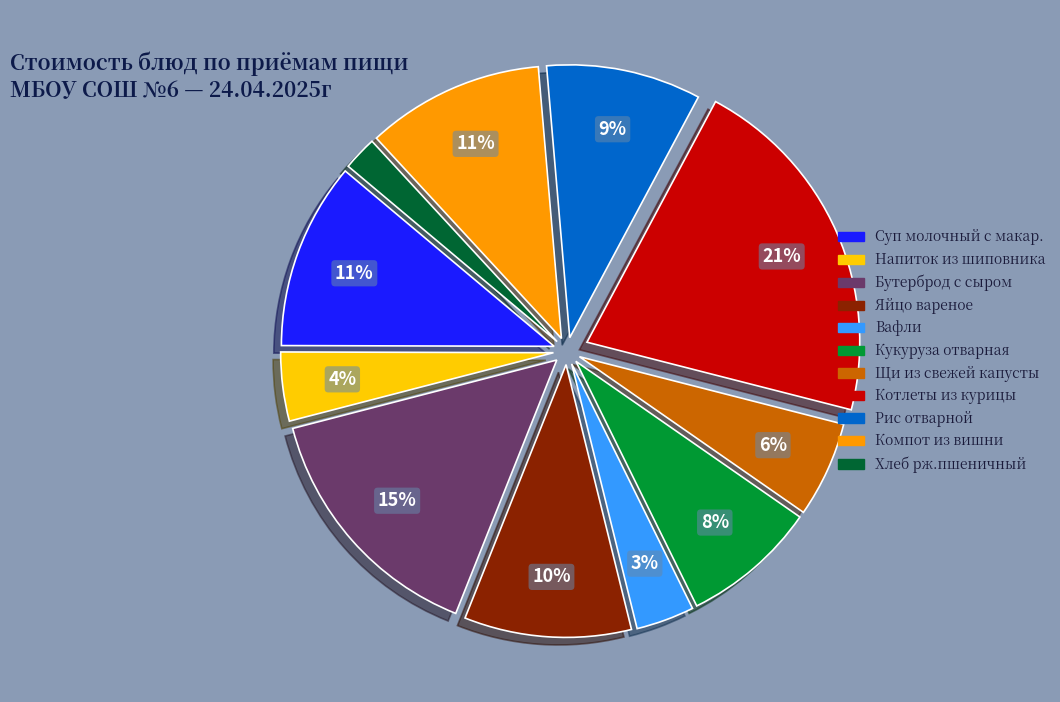

Does any single category account for the majority?

No